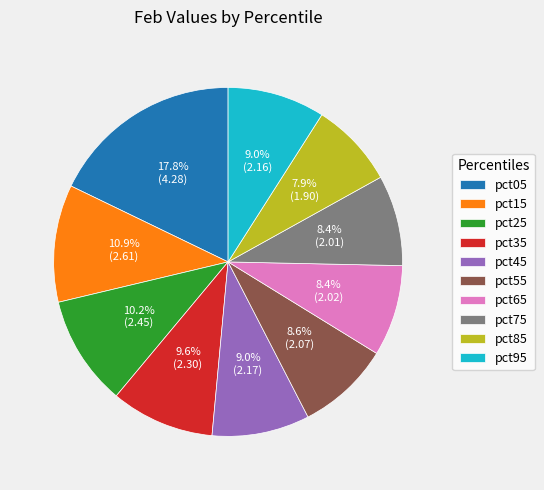

Which has a higher value, pct05 or pct85?

pct05